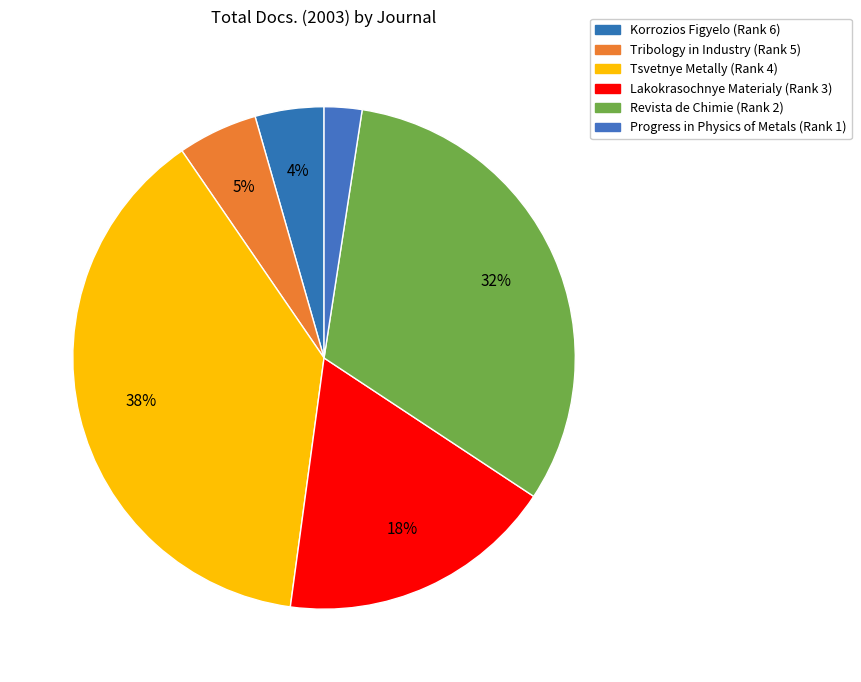

How many slices are in this pie chart?

6